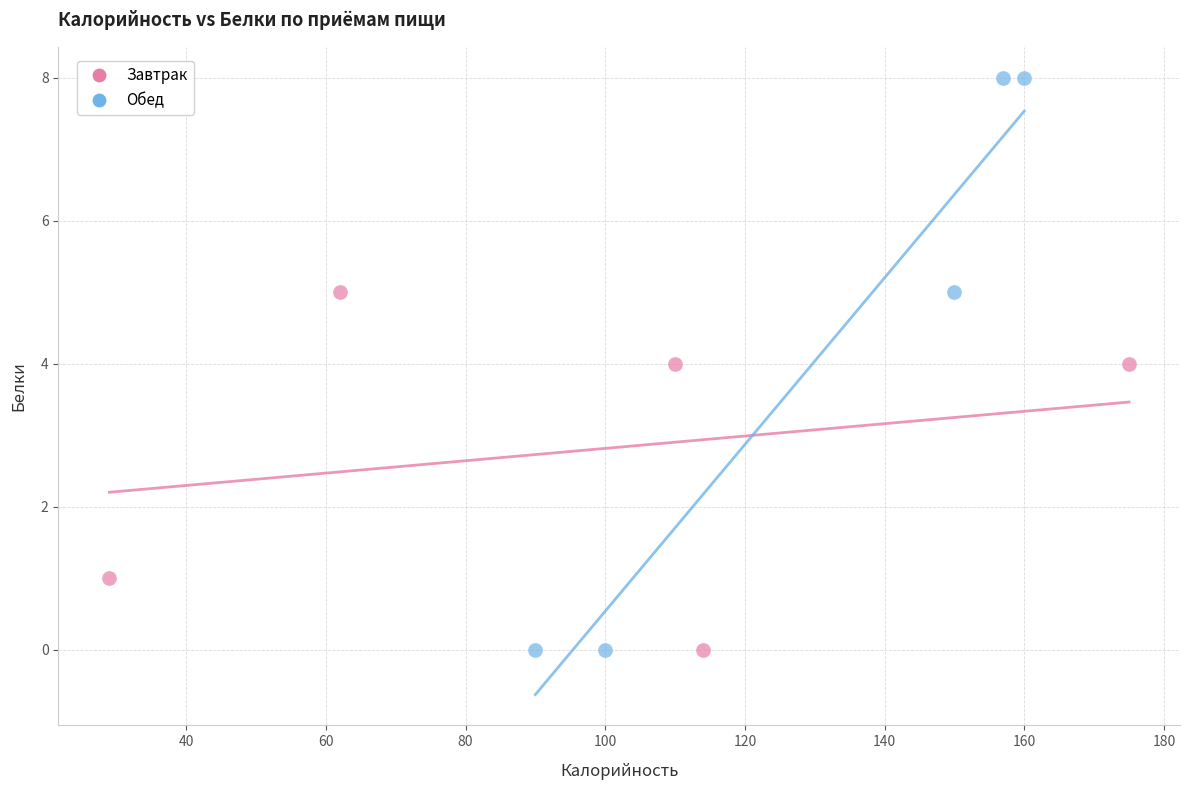

Which series has the widest spread of Y values?

Обед